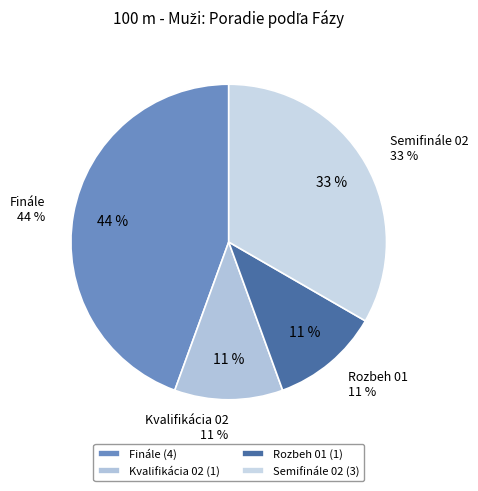

What is the ratio of the value at Kvalifikácia 02 to the value at Finále?

0.2